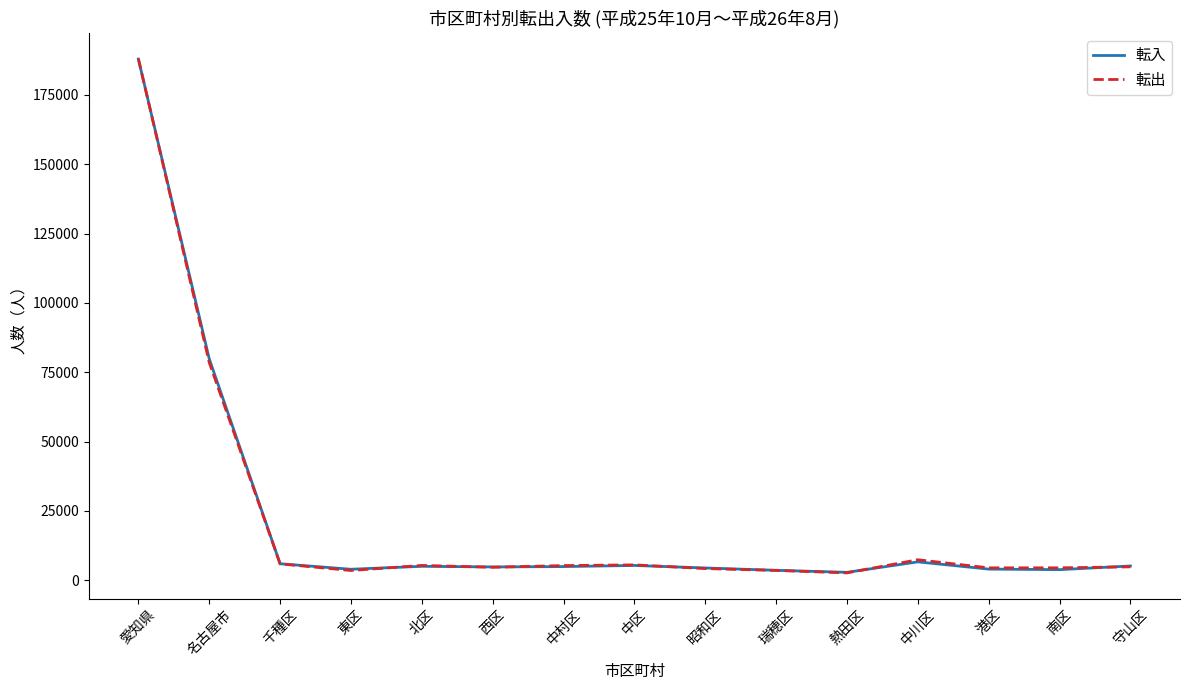

What is the total value across all series at 港区?

8531